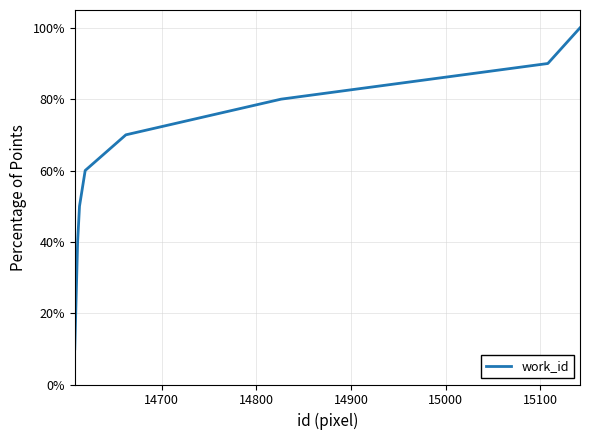

What is the average value?

55